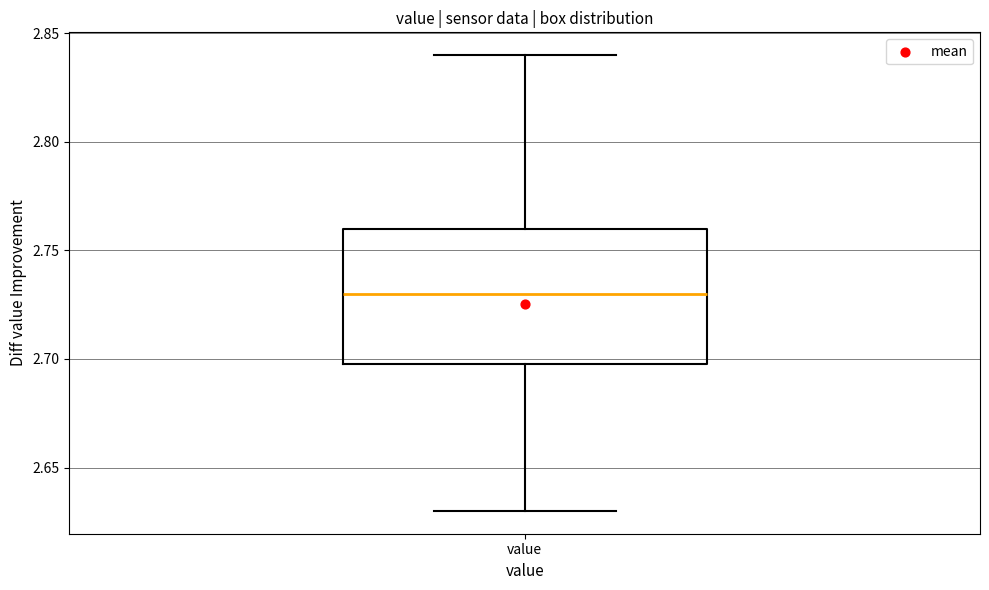

Where is the upper edge of the box for value on the y-axis? The values are not printed on the chart, so give them approximately, as read against the axis.

2.76